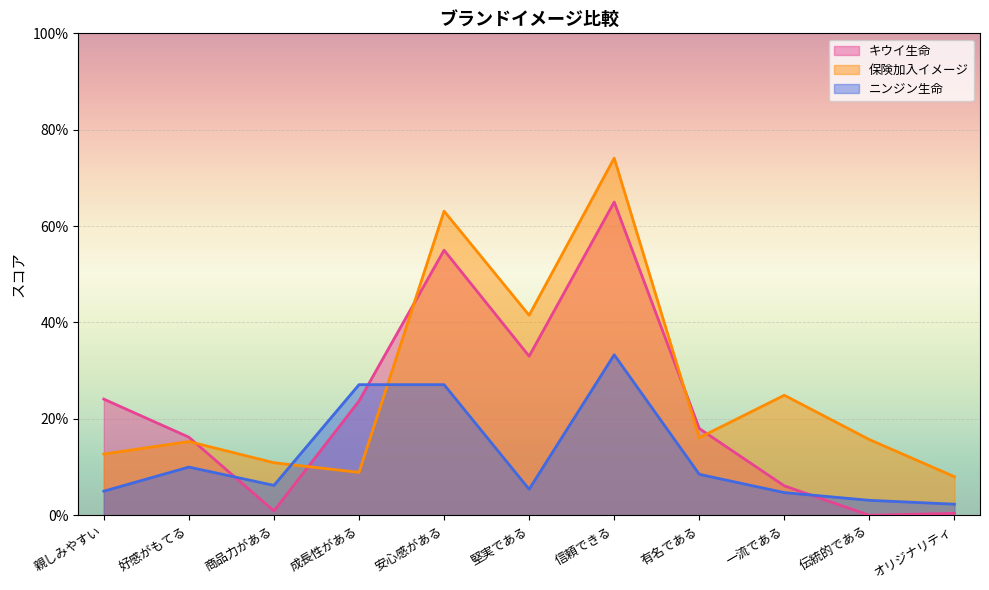

Reading left to right, list all the values displayed in this chart.

キウイ生命: 0.2	0.2	0.0	0.2	0.6	0.3	0.7	0.2	0.1	0.0	0.0
保険加入イメージ: 0.1	0.2	0.1	0.1	0.6	0.4	0.7	0.2	0.2	0.2	0.1
ニンジン生命: 0.1	0.1	0.1	0.3	0.3	0.1	0.3	0.1	0.0	0.0	0.0